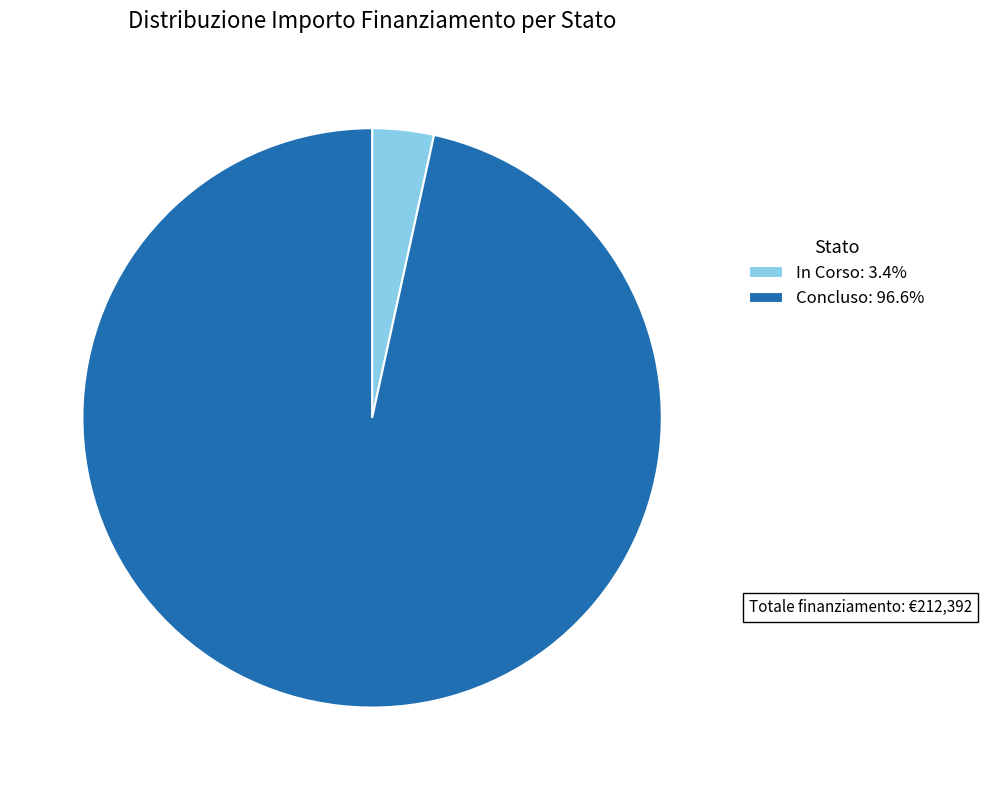

Do In Corso and Concluso together represent more than half of the pie?

Yes